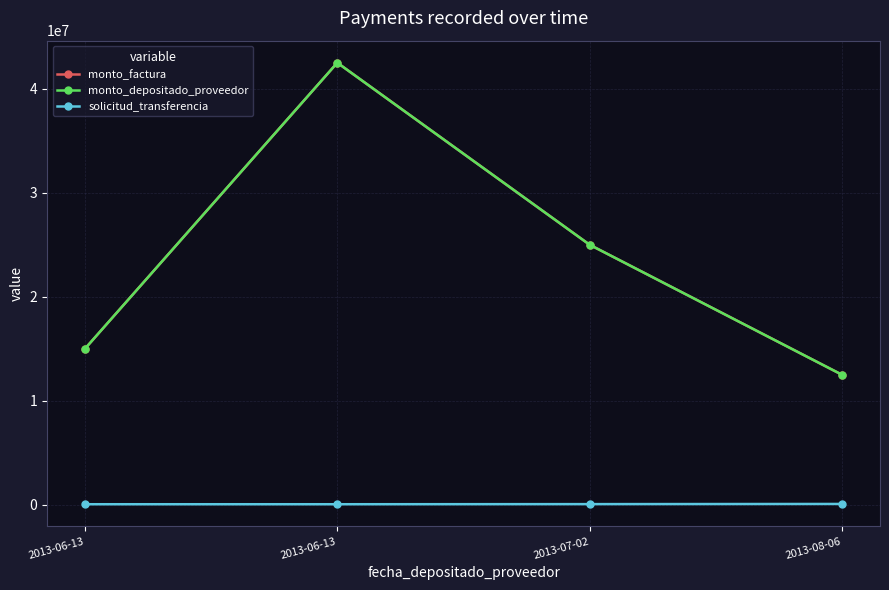

Is this an area chart (filled region under the line)?

No